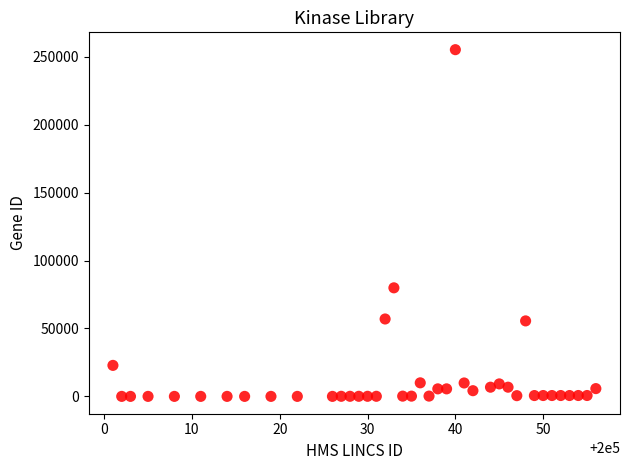

What is the range of X values (max minus min)?

55